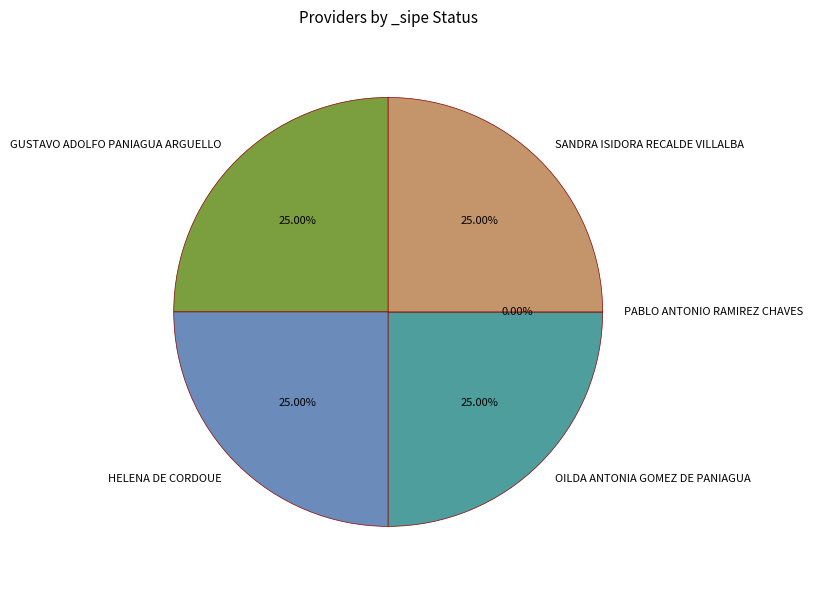

How many segments does this pie chart have?

5